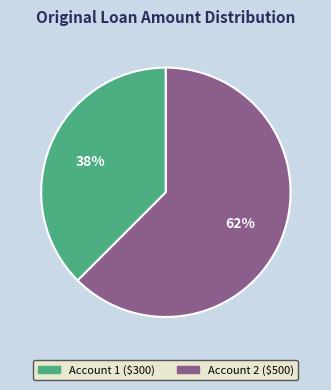

True or false: Account 2 ($500) accounts for 62% of the total.

True